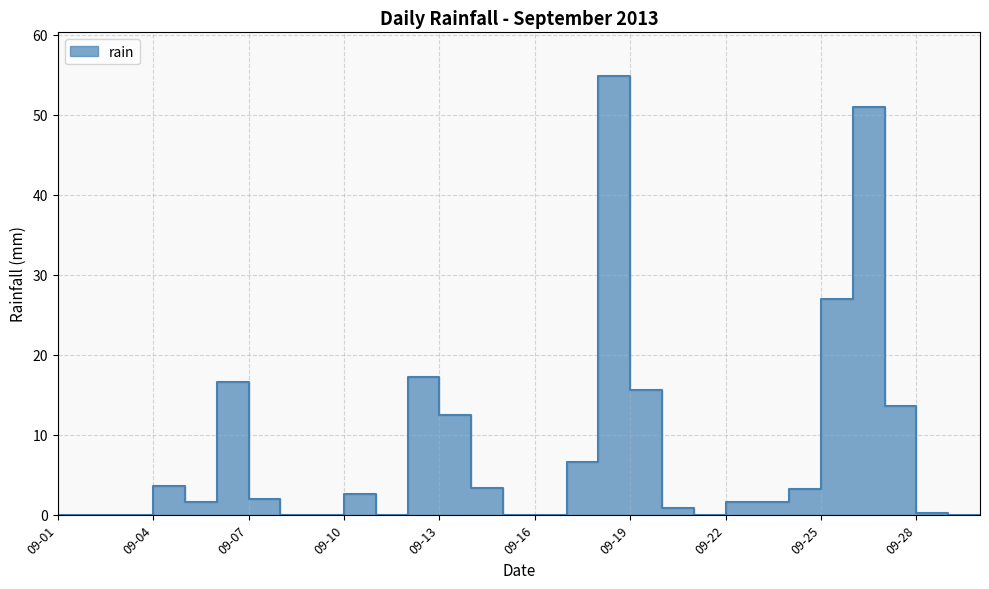

What is the difference between the maximum and minimum values?

54.8